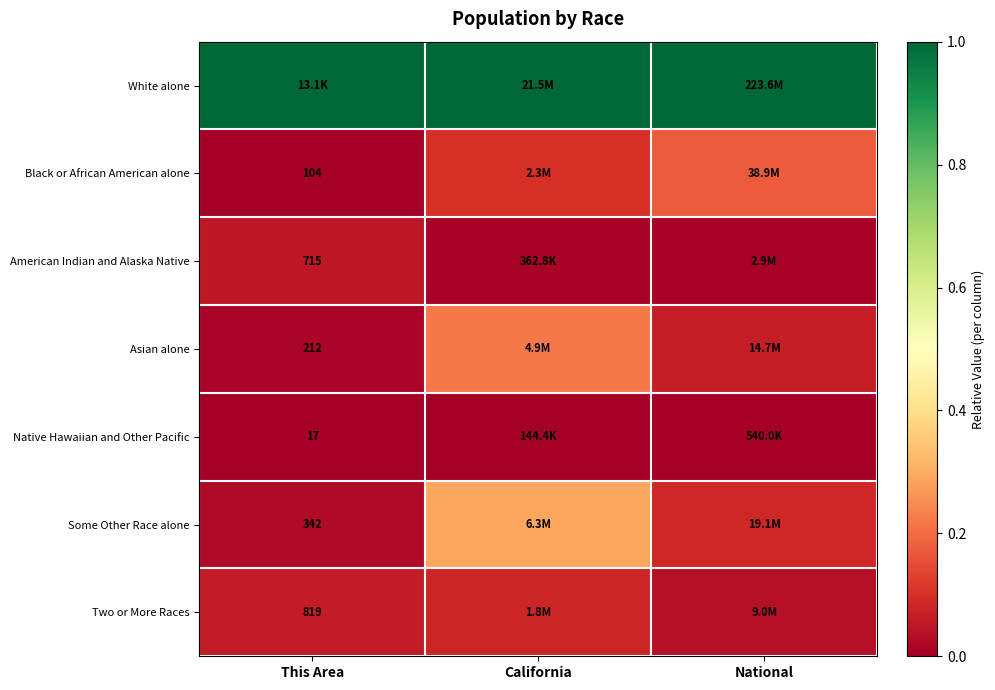

At how many categories does at least one series exceed 0?

3